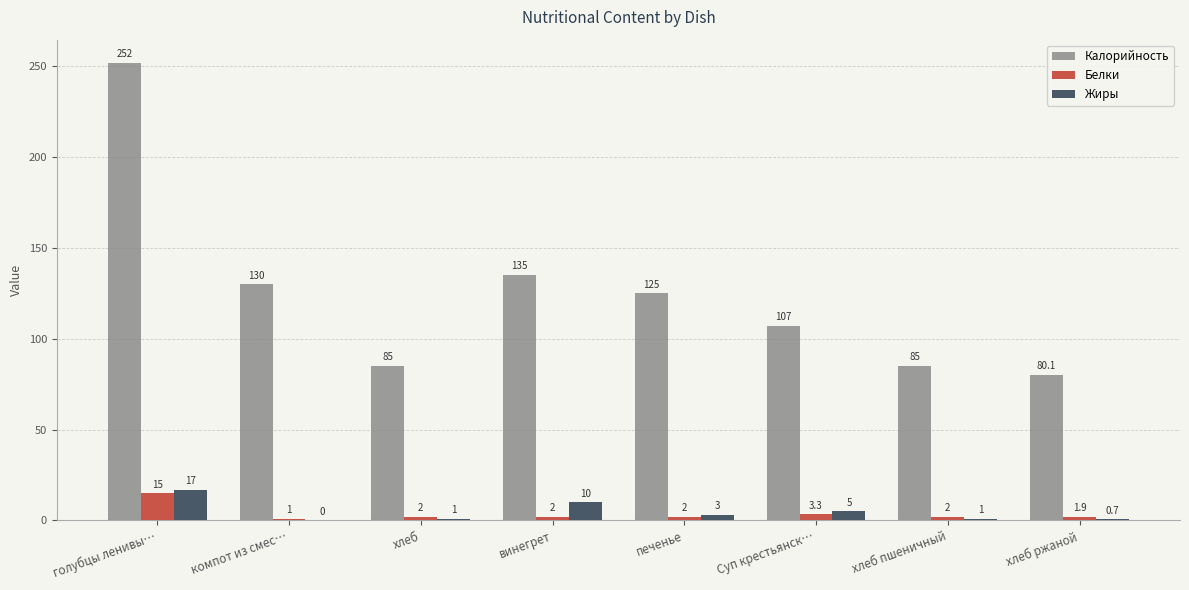

What is the sum of the Жиры values at голубцы ленивы… and хлеб?

18.0